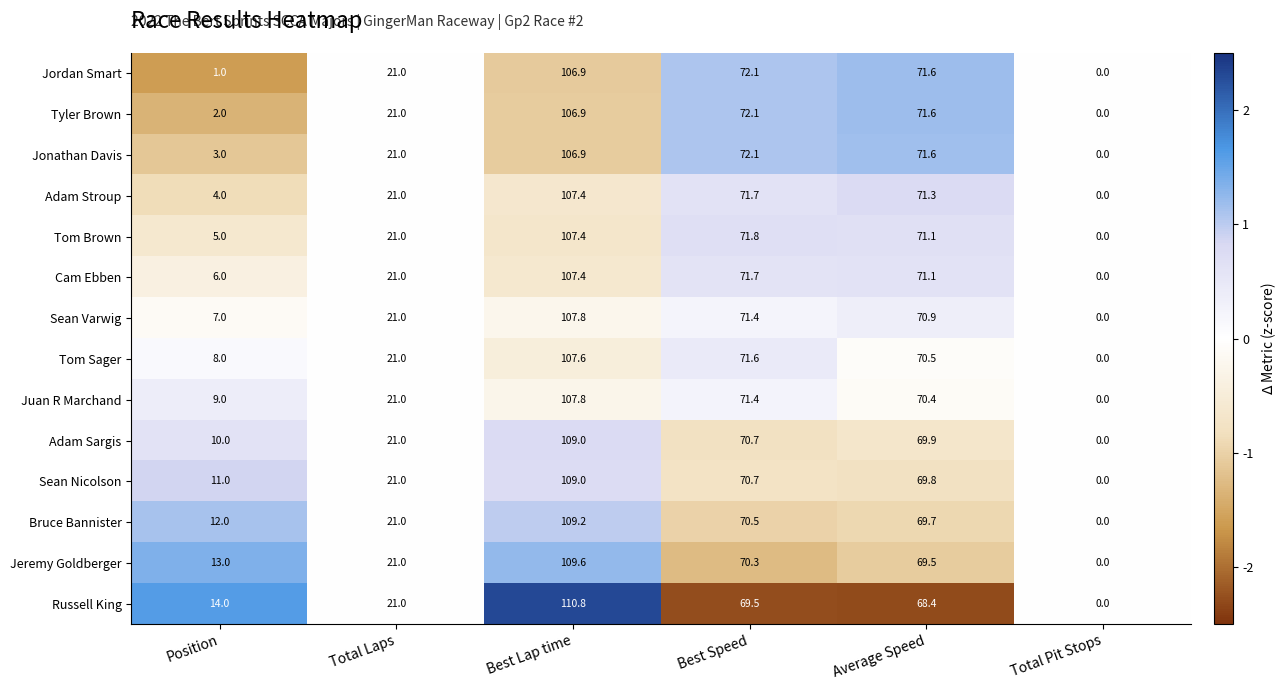

How many values in the Tom Brown series exceed 71?

3